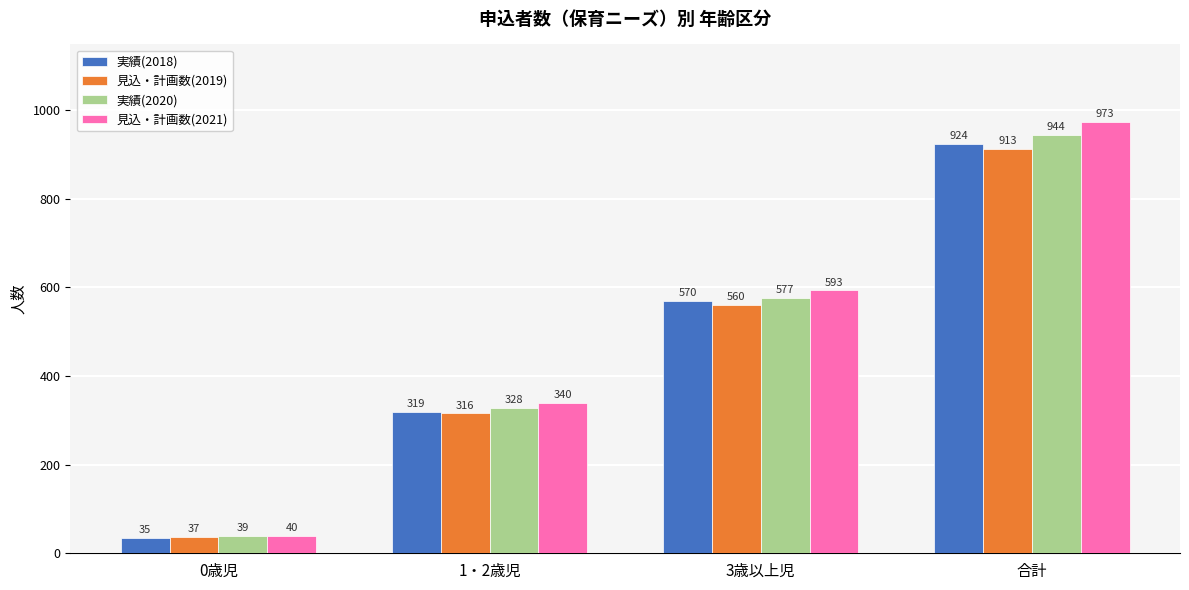

What is the spread (max minus min) of values at 3歳以上児?

33